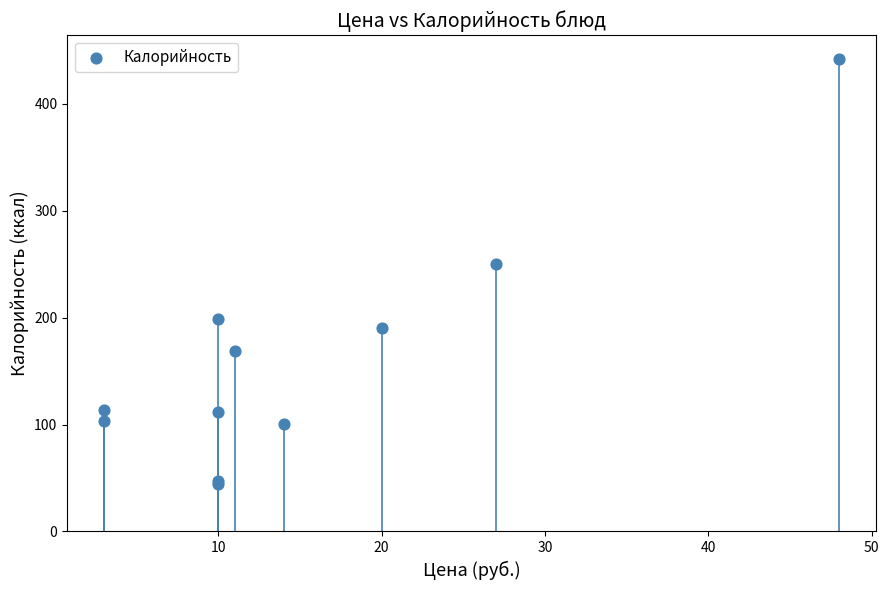

What Y value in the scatter plot is closest to 243?

250.0